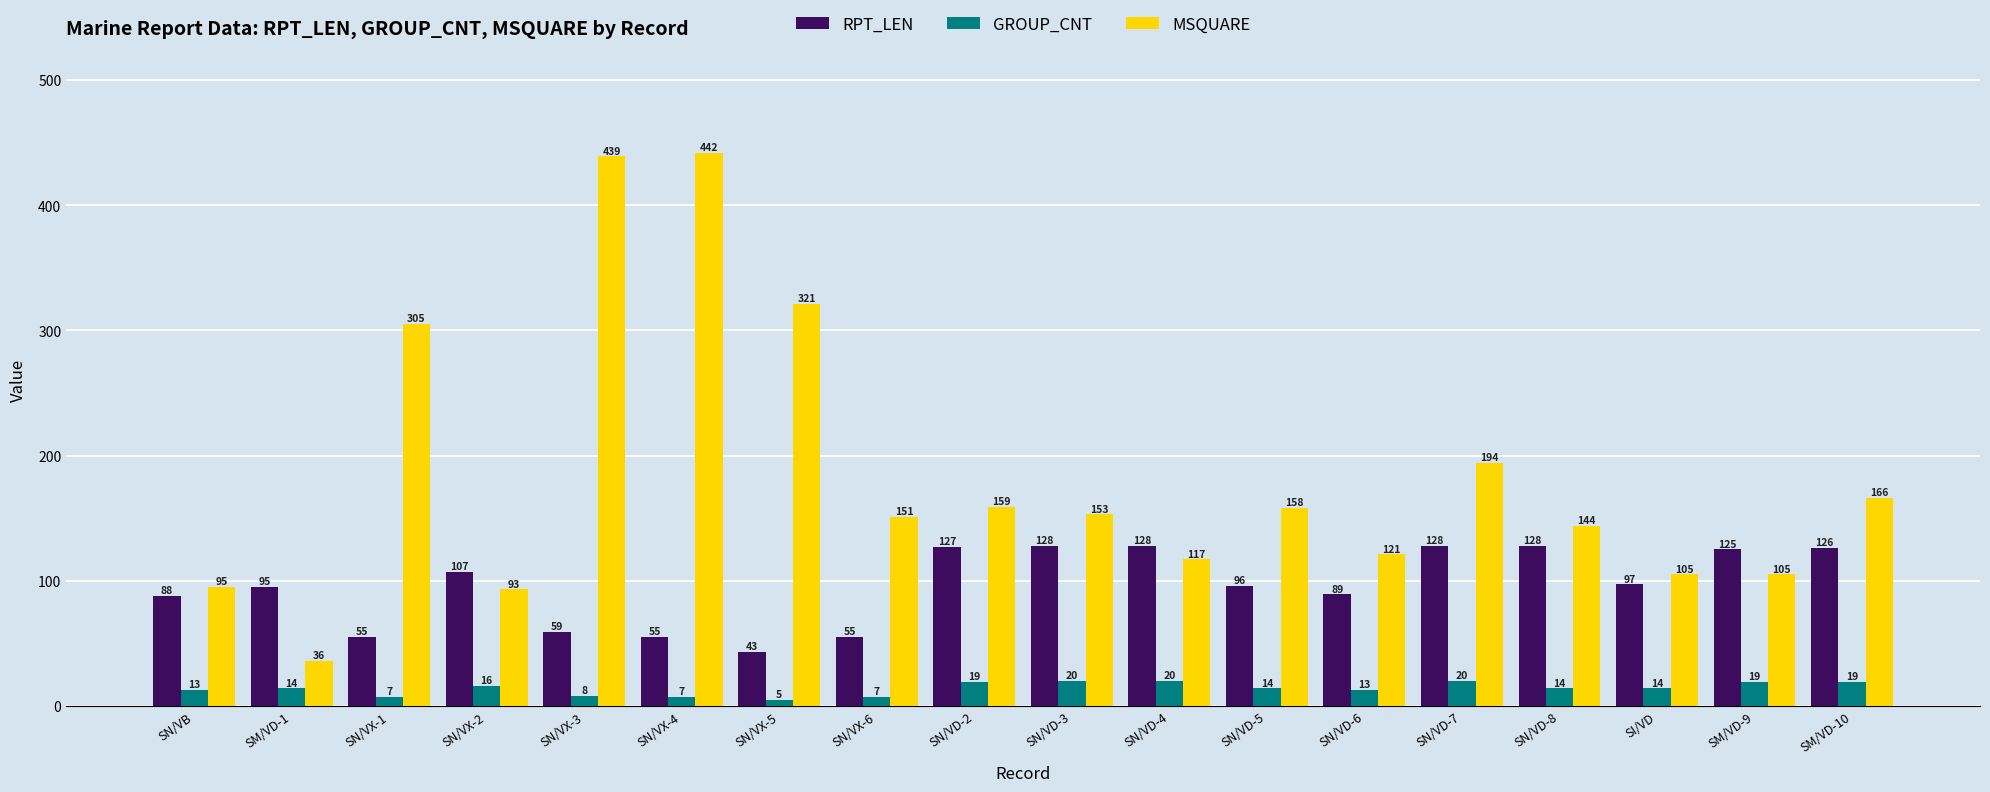

At which category is the sum across all series the highest?

SN/VX-3